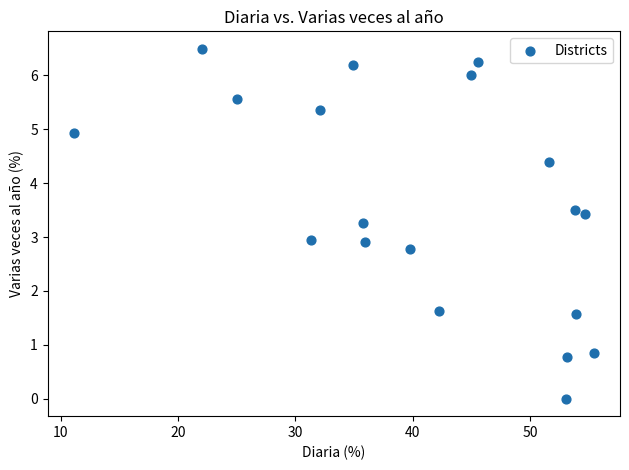

What is the range of Y values (max minus min)?

6.5